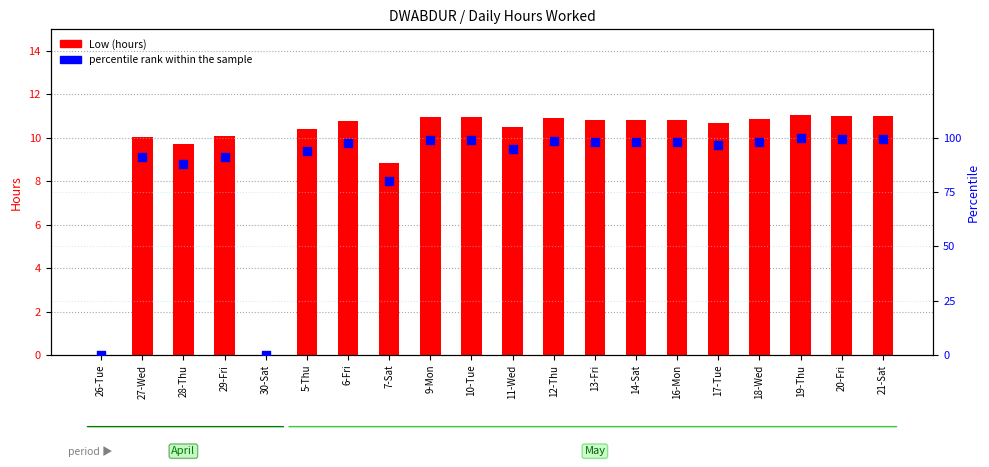

Which series has the largest Y range (max minus min)?

percentile rank within the sample